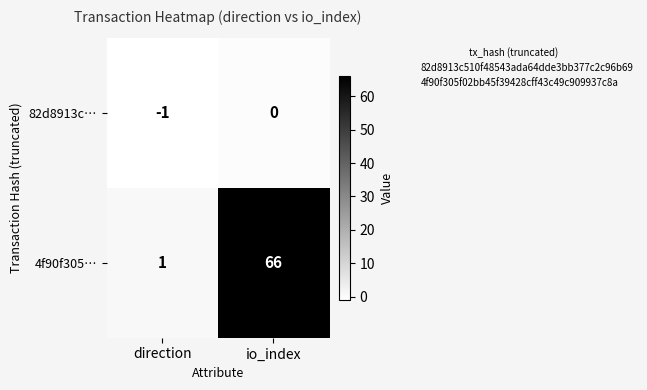

Rank the series by their average value, from lowest to highest.

82d8913c…, 4f90f305…